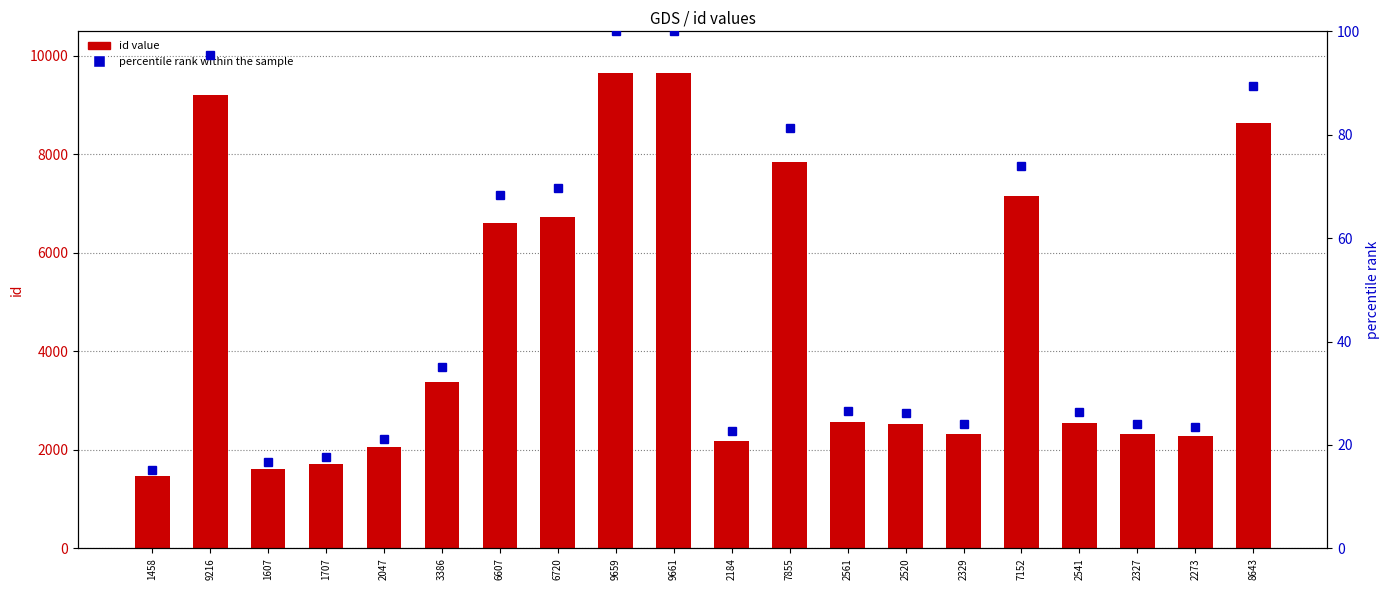

At which label does percentile rank within the sample reach its minimum?

1458